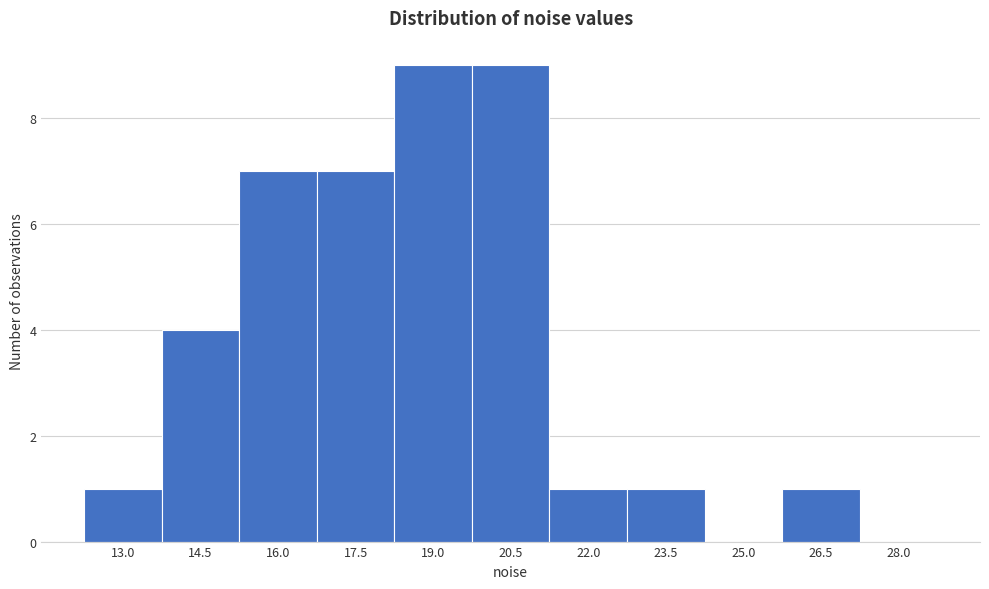

Reading left to right, extract all data points from this chart.

13.0=1	14.5=4	16.0=7	17.5=7	19.0=9	20.5=9	22.0=1	23.5=1	25.0=0	26.5=1	28.0=0